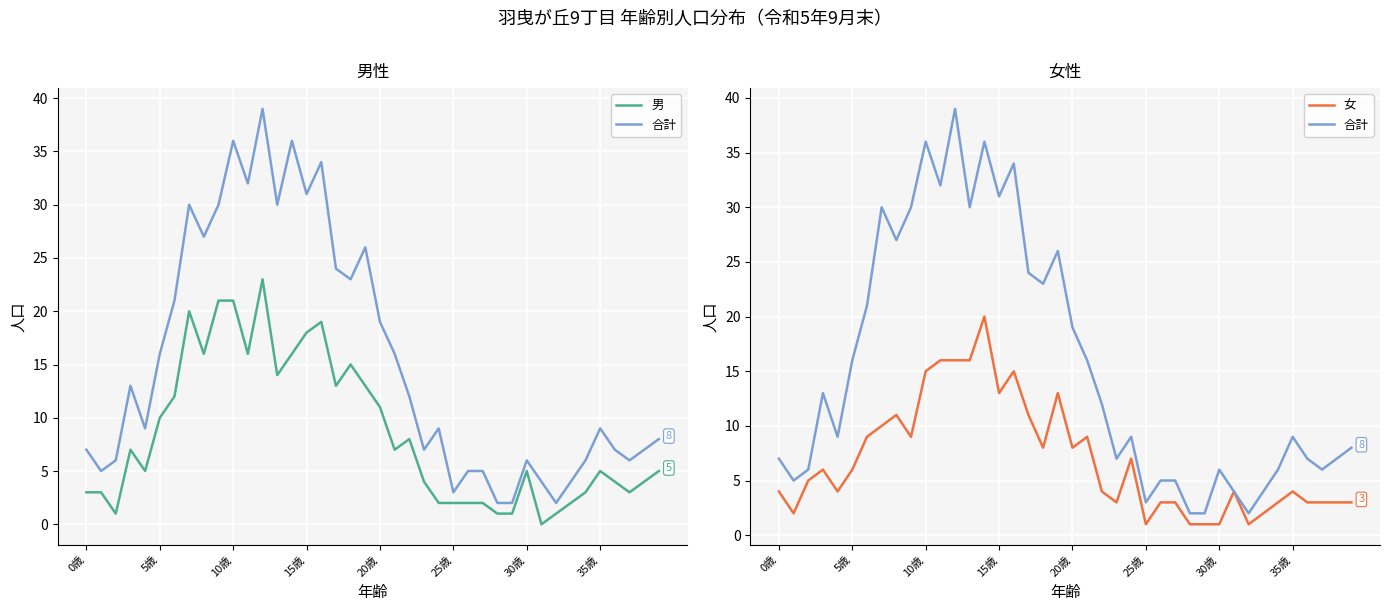

Reading left to right, transcribe all the data shown in this chart.

男: 3	3	1	7	5	10	12	20	16	21	21	16	23	14	16	18	19	13	15	13	11	7	8	4	2	2	2	2	1	1	5	0	1	2	3	5	4	3	4	5
合計: 7	5	6	13	9	16	21	30	27	30	36	32	39	30	36	31	34	24	23	26	19	16	12	7	9	3	5	5	2	2	6	4	2	4	6	9	7	6	7	8
女: 4	2	5	6	4	6	9	10	11	9	15	16	16	16	20	13	15	11	8	13	8	9	4	3	7	1	3	3	1	1	1	4	1	2	3	4	3	3	3	3